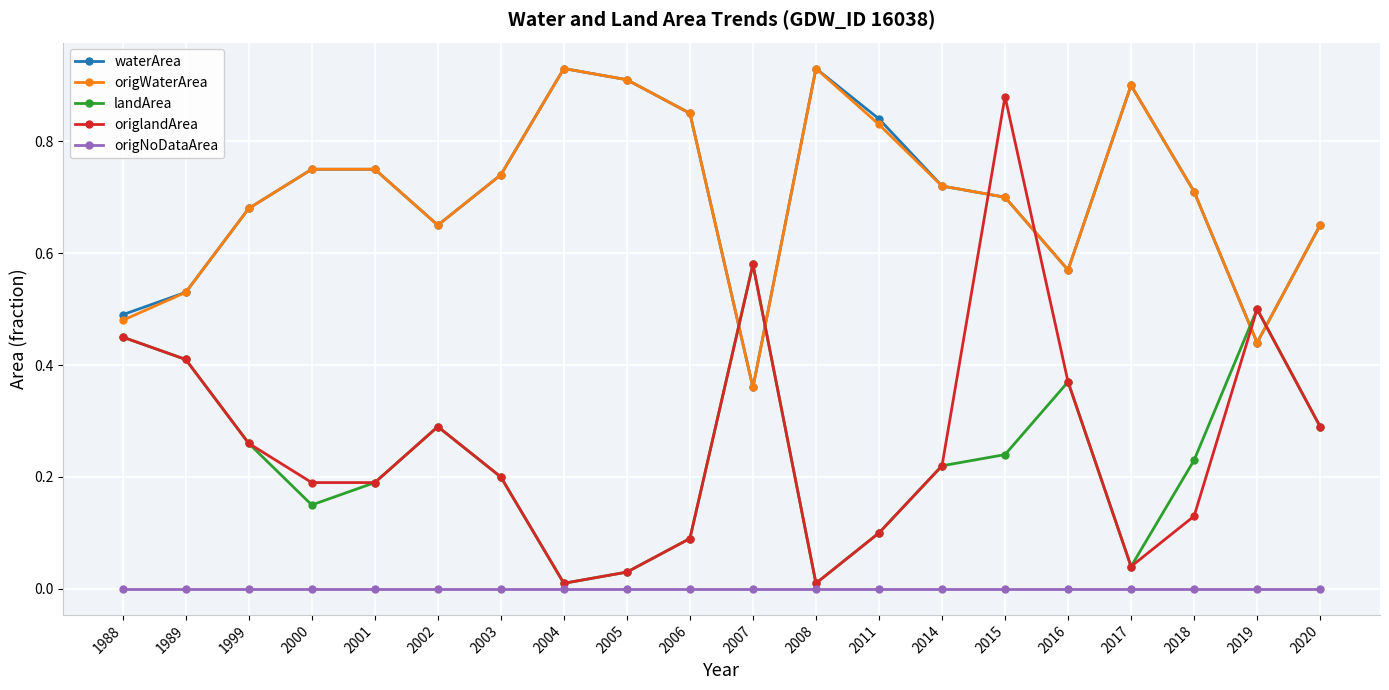

At how many categories does at least one series exceed 0?

20